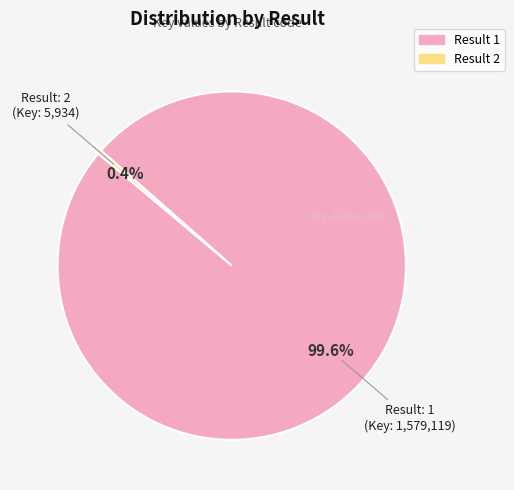

Is there a majority slice in this chart?

Yes